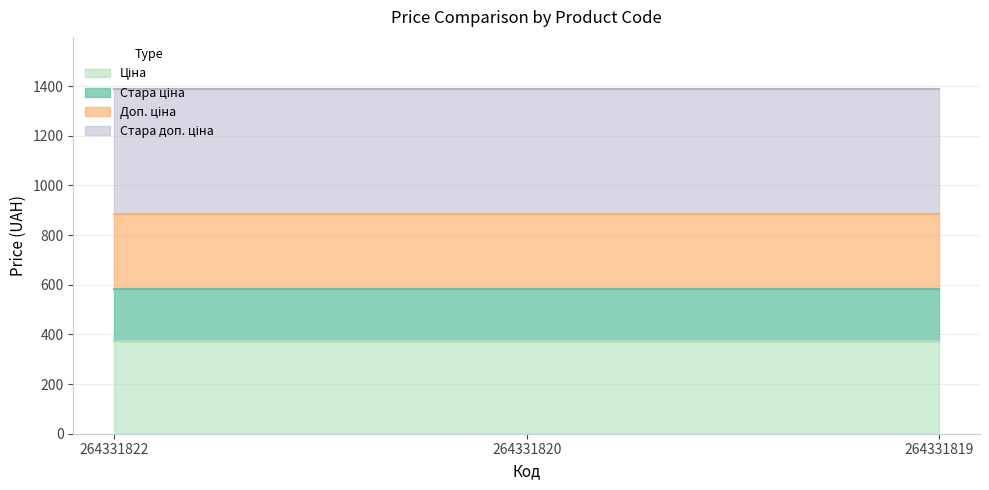

What is the difference between the highest and lowest values at 264331819?

1018.1